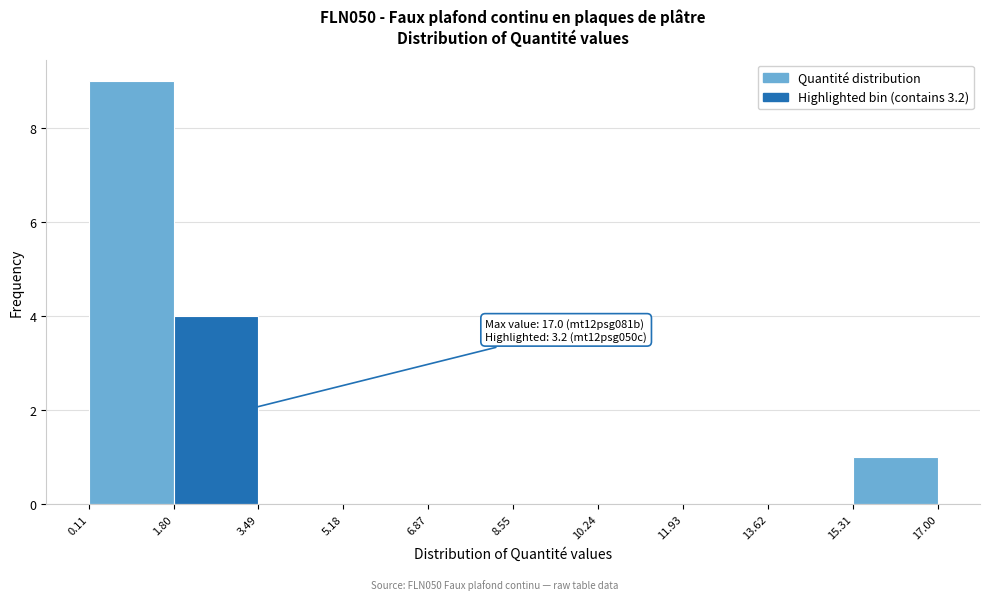

Over which range of the x-axis is the bar tallest?

0.11 to 1.80